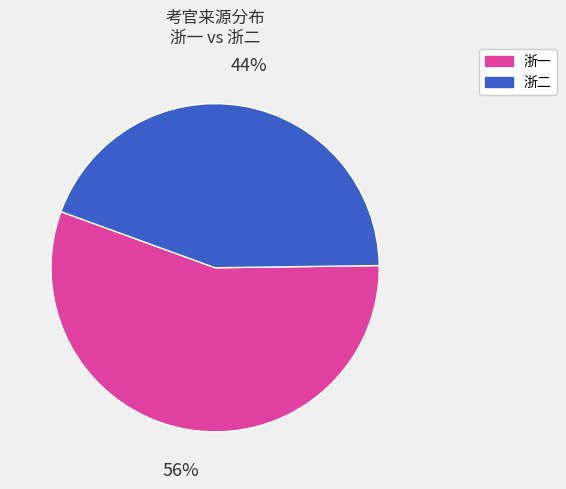

Which slice represents more than half of the pie?

浙一